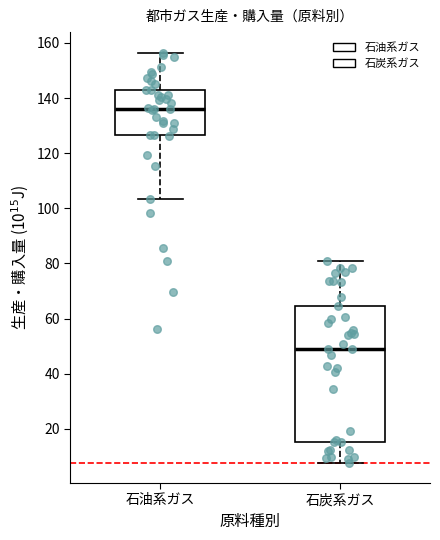

Reading left to right, transcribe this box plot: for each box, give where its median line is, the range the box spans, and where its two whiskers end, as read against the y-axis. The values are not printed on the chart, so give them approximately, as read against the axis.

石油系ガス: median 136, box 126 to 142, whiskers 104 to 156
石炭系ガス: median 48, box 16 to 64, whiskers 8 to 80